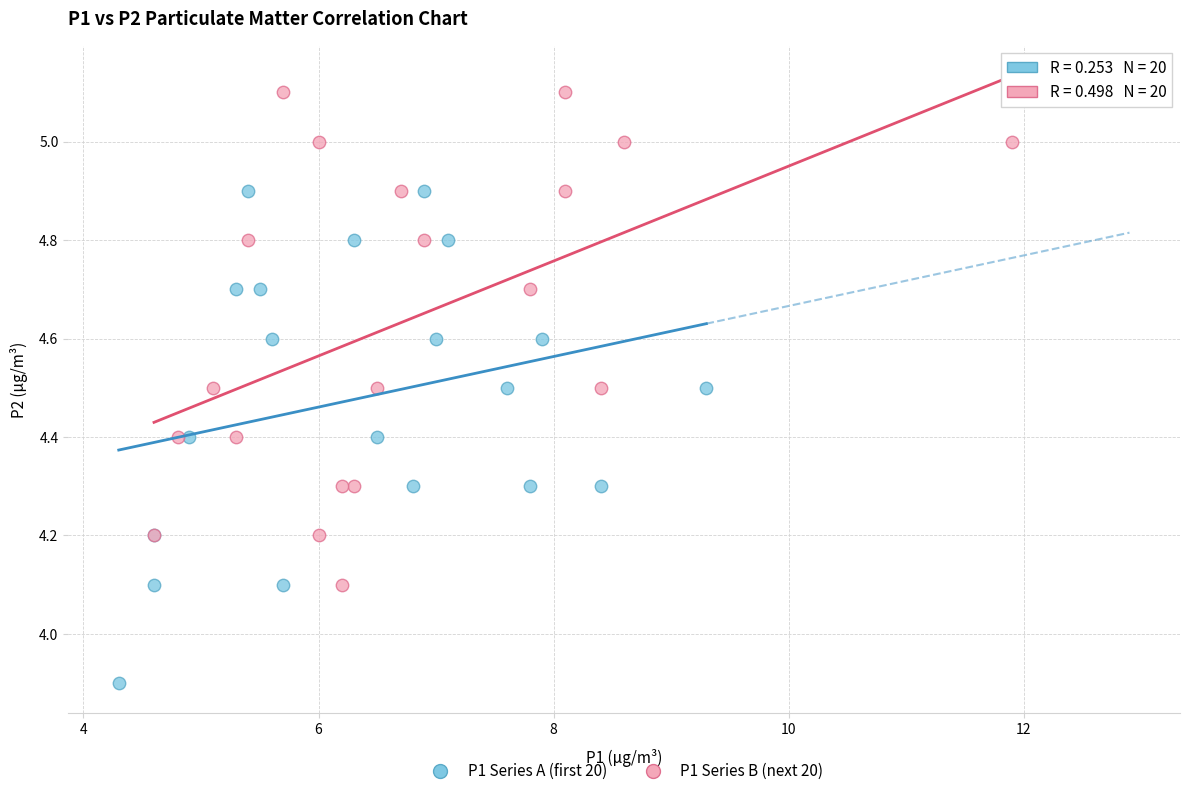

Which series reaches the minimum Y coordinate?

P1 Series A (first 20)